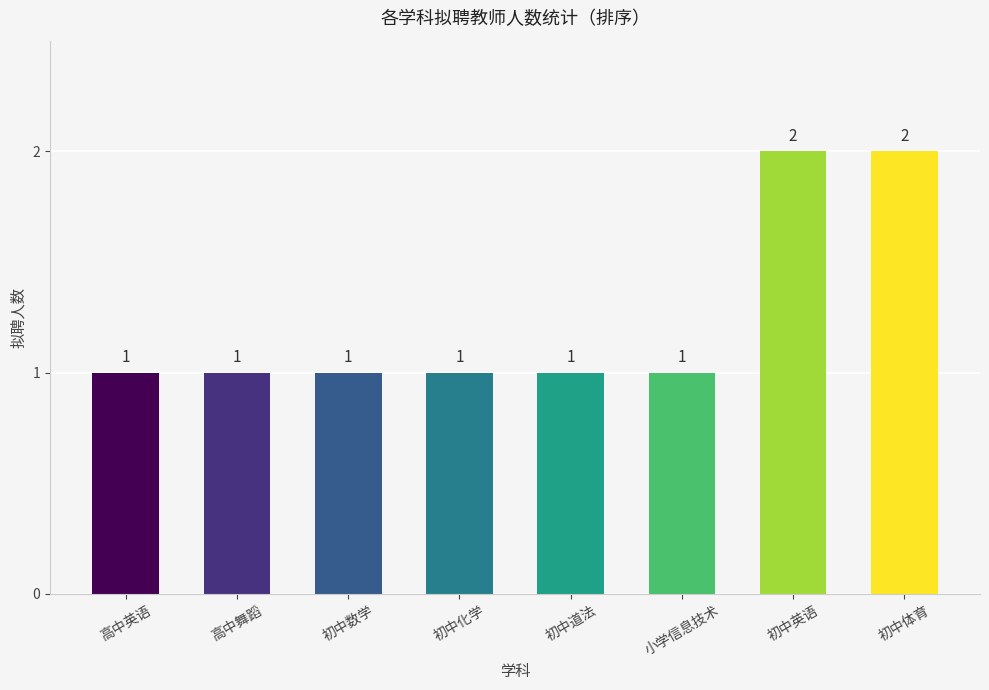

How many values are between 1 and 2?

8